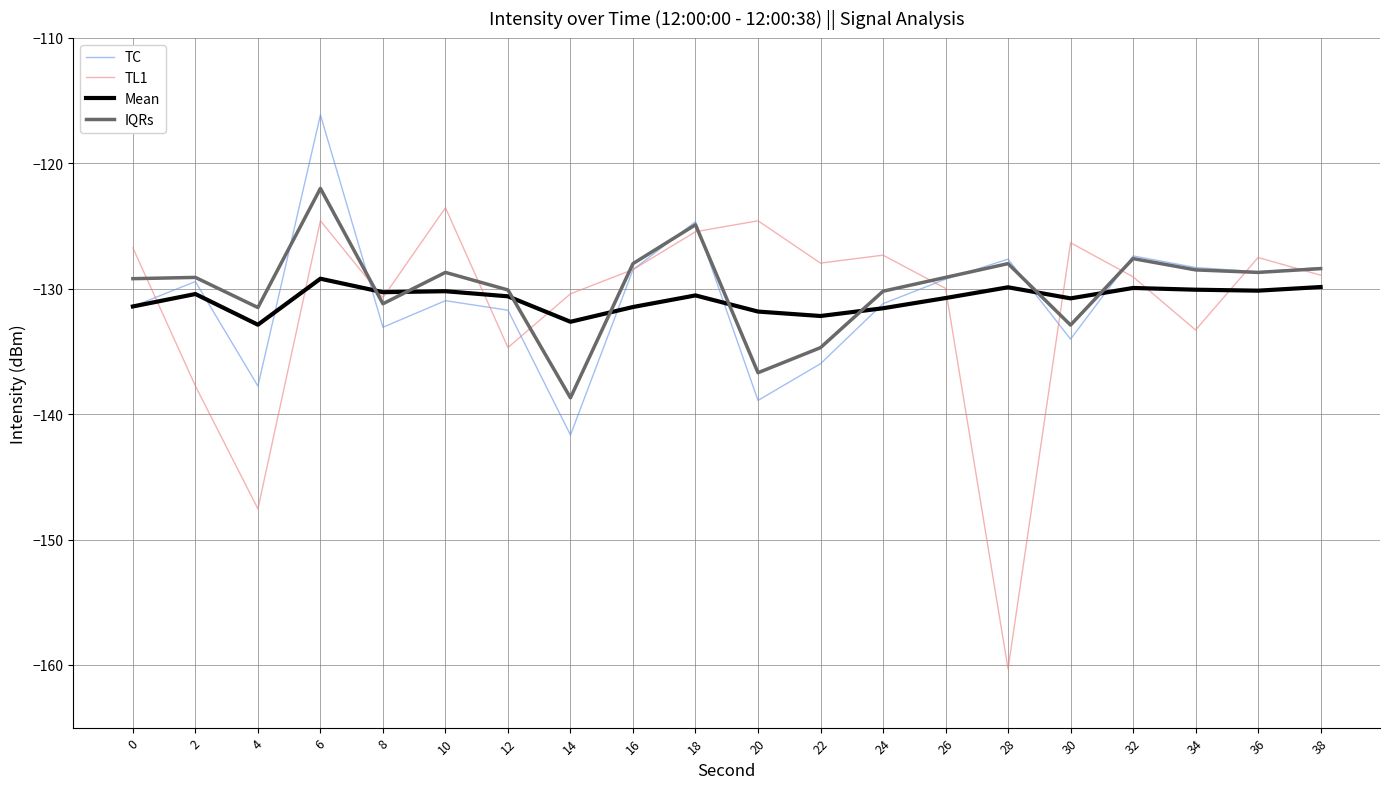

The Mean series shows -46.2 at 14. True or false?

False